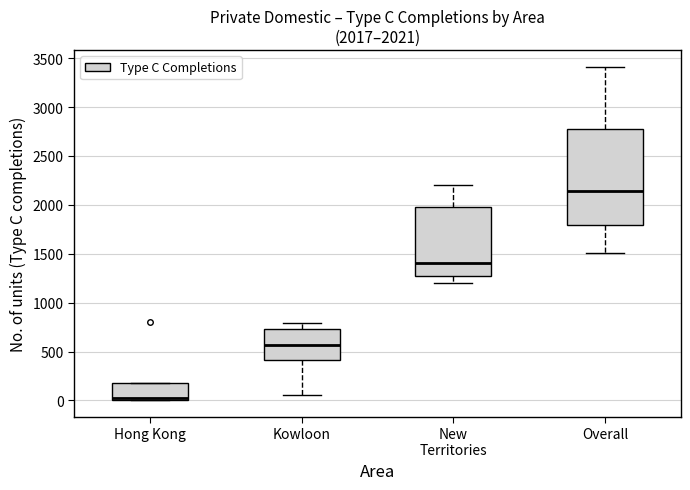

Which box is the tallest, from its lower edge to its upper edge?

Overall